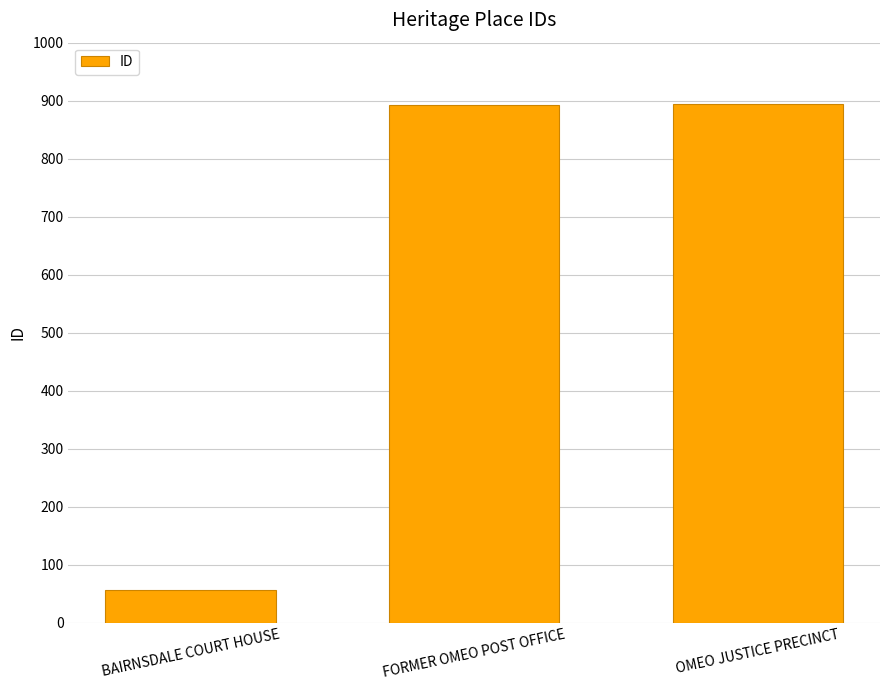

Approximately how many times larger is the value at OMEO JUSTICE PRECINCT compared to FORMER OMEO POST OFFICE?

1.0